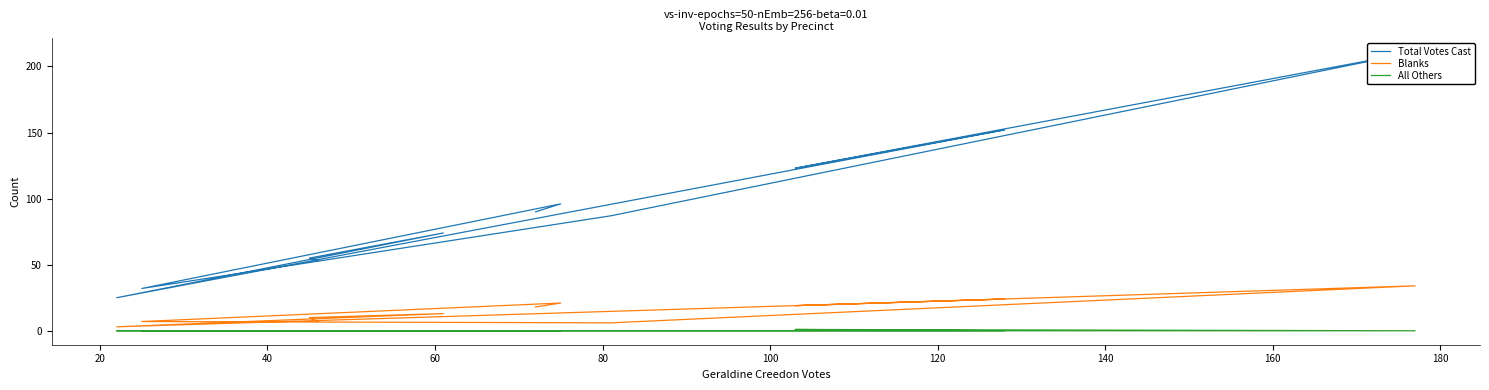

What is the maximum value for Blanks?

34